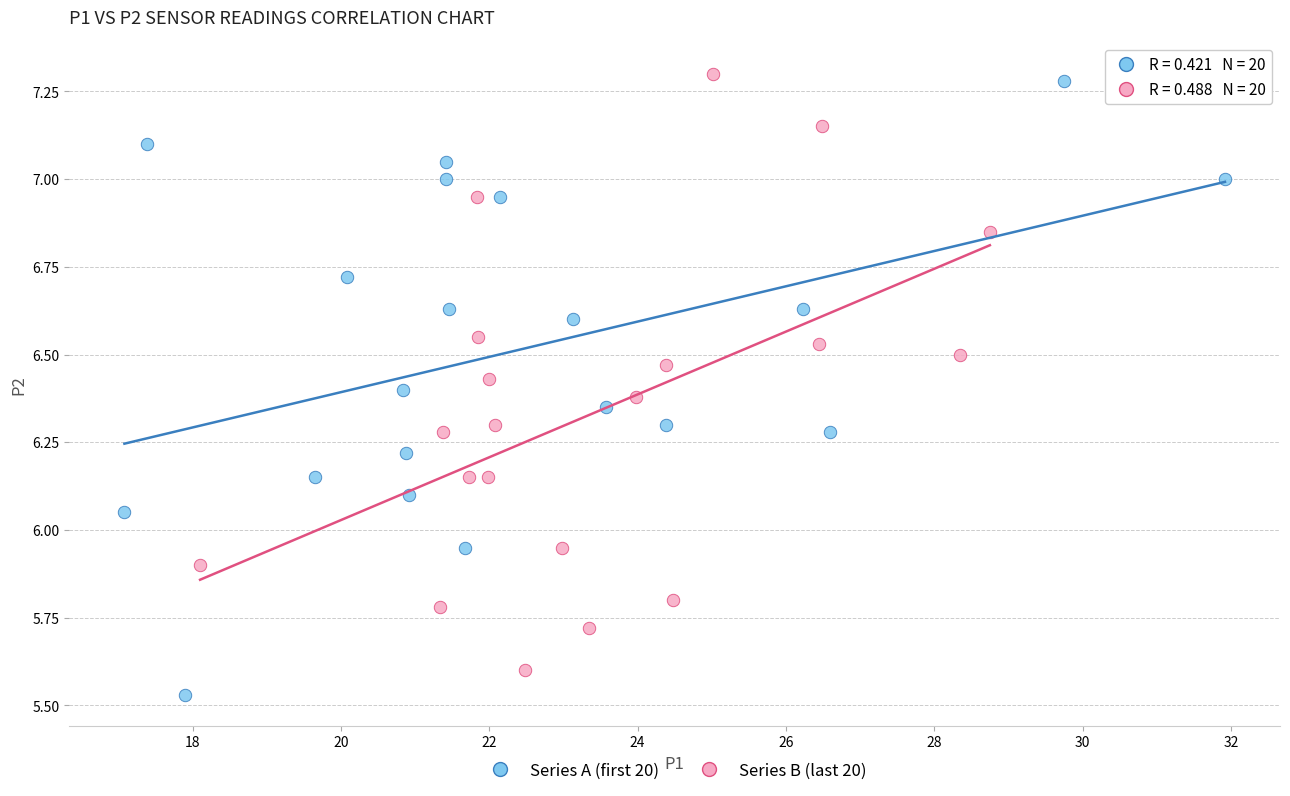

What are all the series names shown in the legend?

Series A (first 20), Series B (last 20)